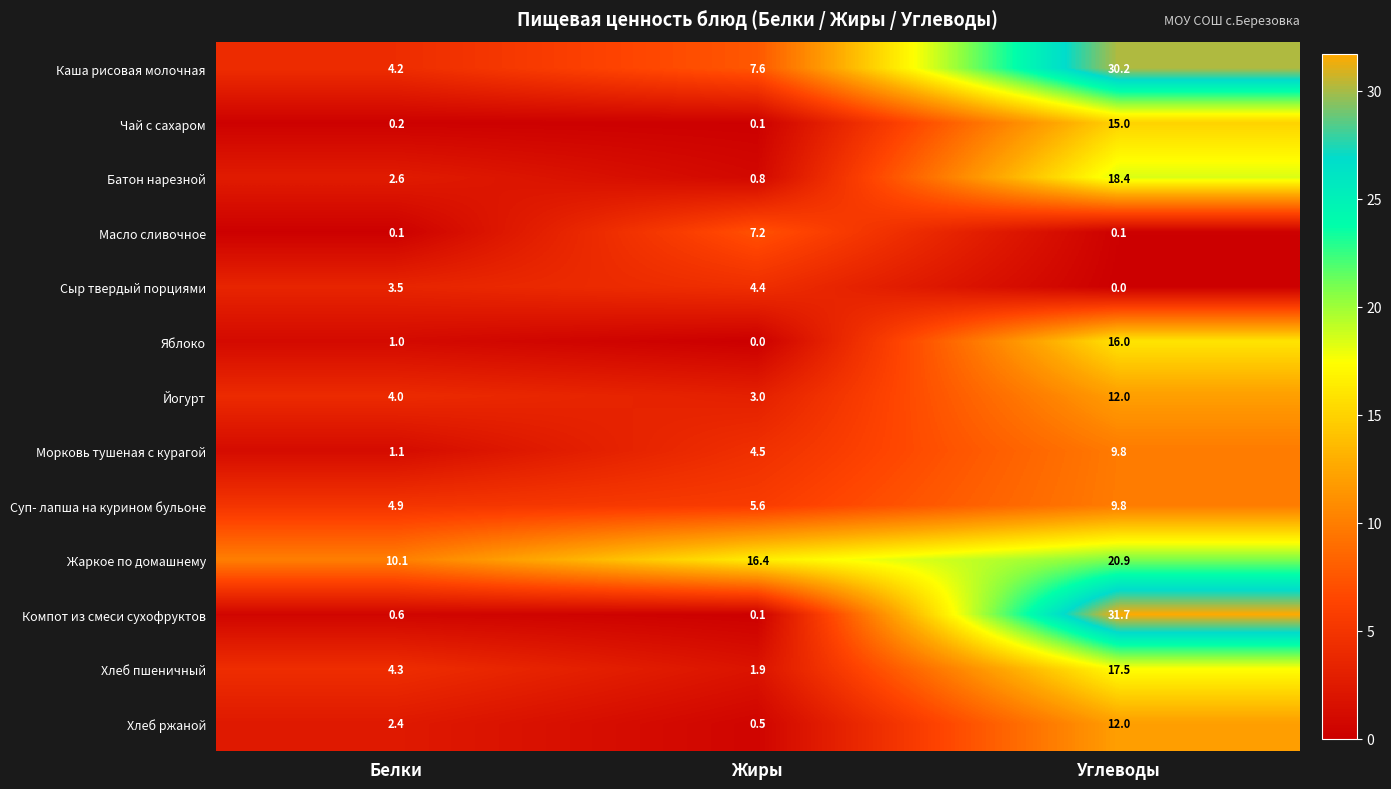

Which series has the largest total across all categories?

Жаркое по домашнему